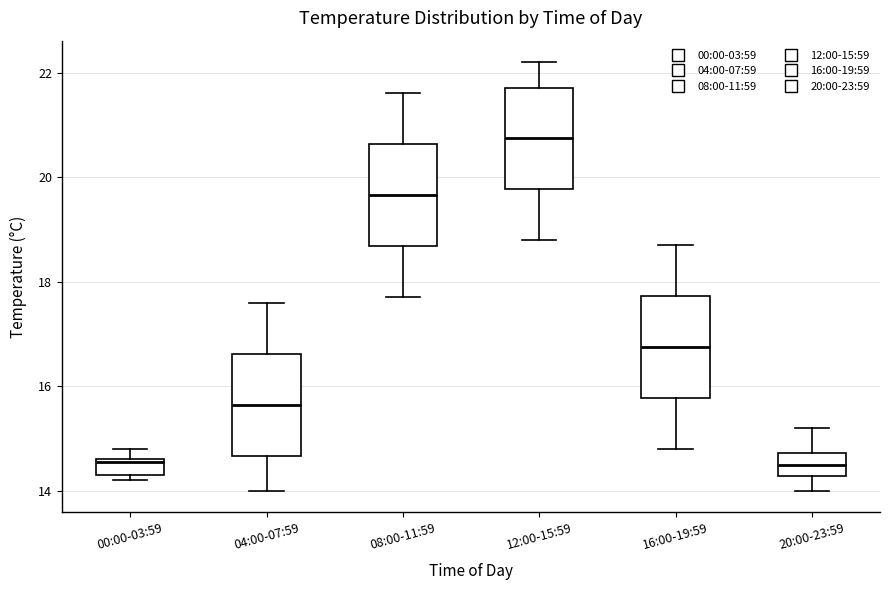

Where does the upper whisker of the box for 00:00-03:59 end on the y-axis? The values are not printed on the chart, so give them approximately, as read against the axis.

14.8